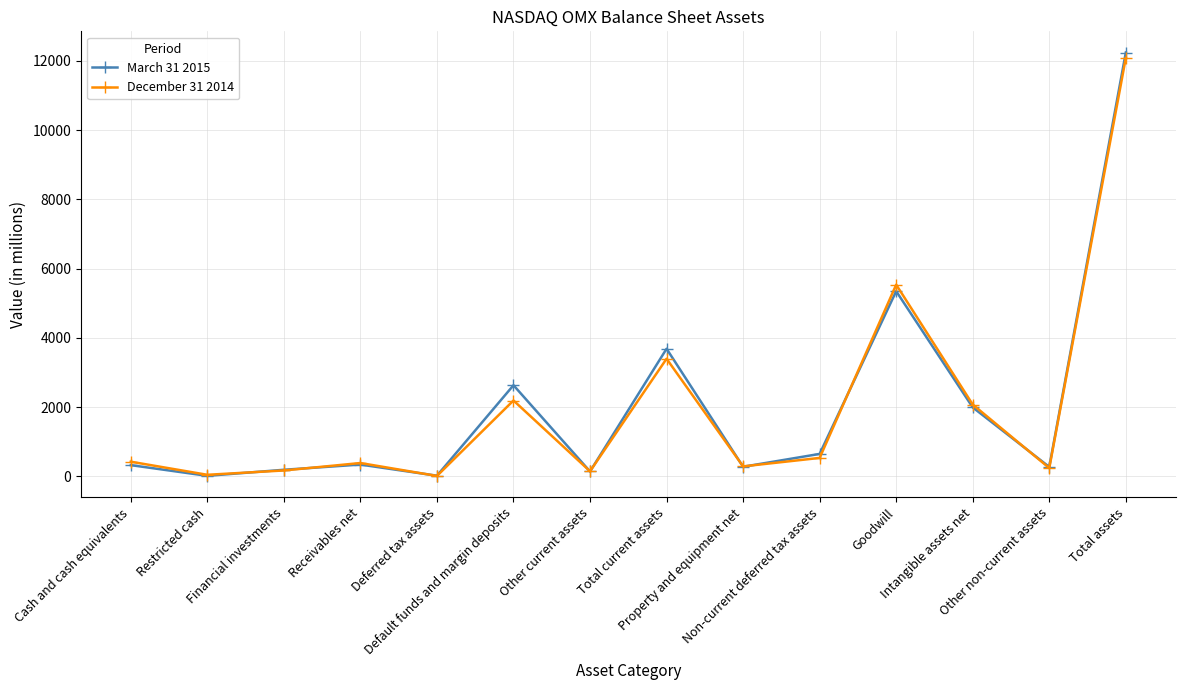

Which series has the largest range (max minus min)?

March 31 2015